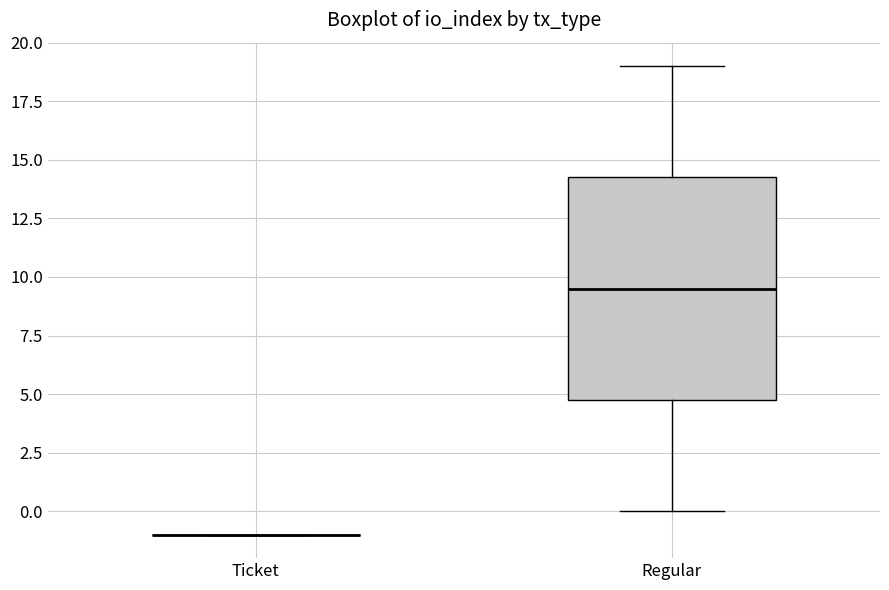

Where does the median line of the box for Regular sit on the y-axis? The values are not printed on the chart, so give them approximately, as read against the axis.

9.5